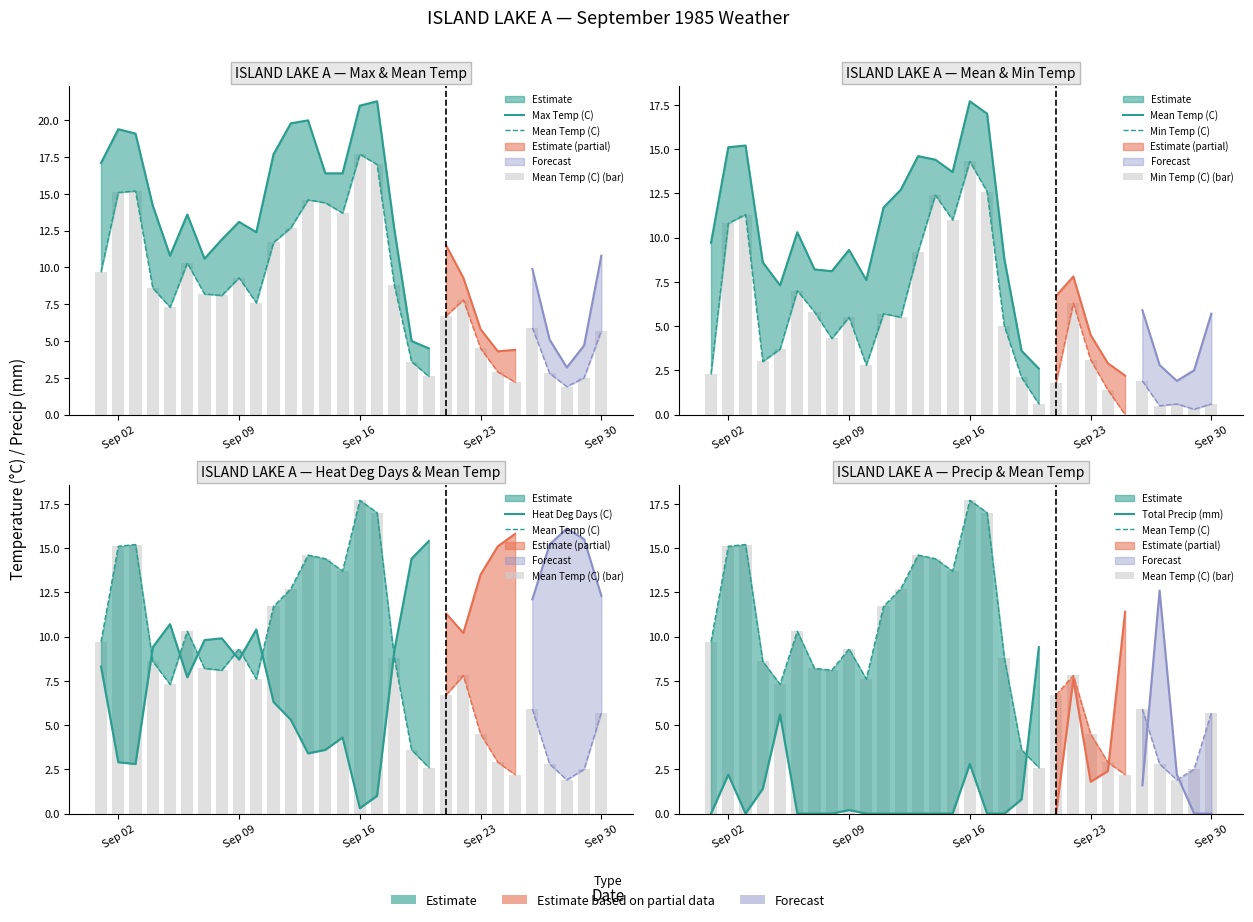

What is the difference between the maximum and minimum values in the Min Temp (C) series?

14.3